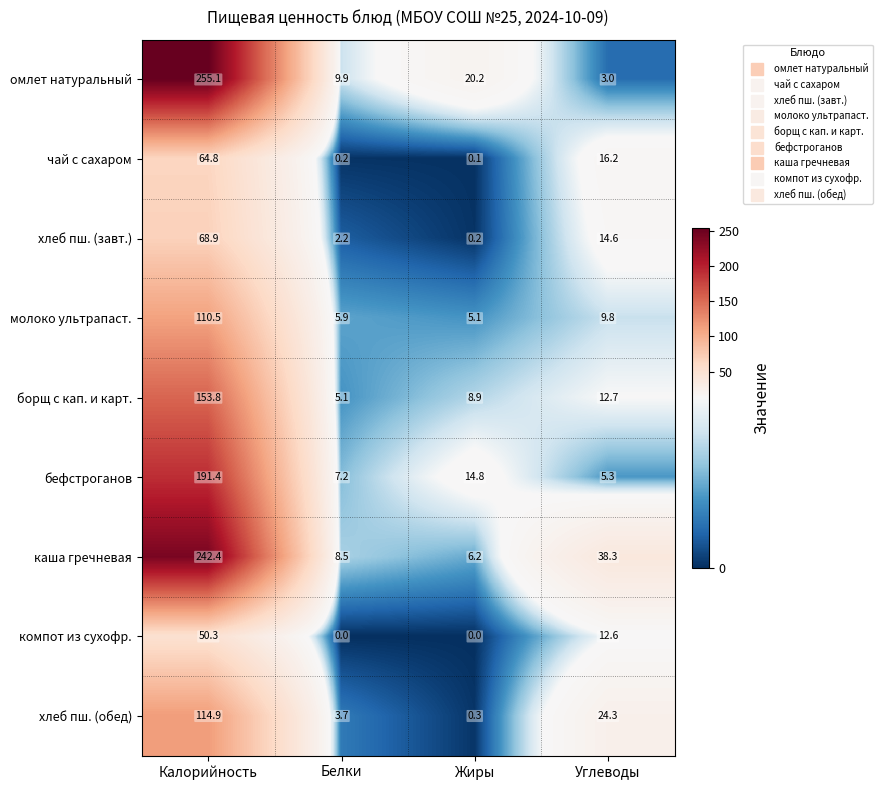

The чай с сахаром series shows 0.1 at Жиры. True or false?

True